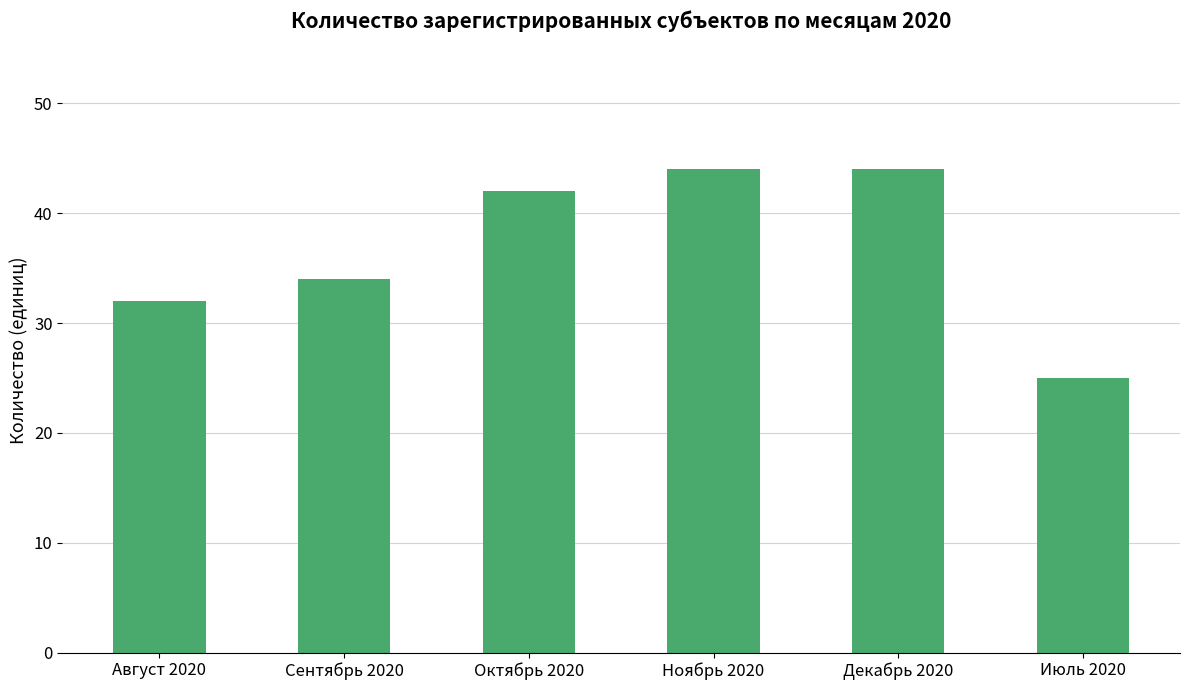

True or false: the data shows 25 at Июль 2020.

True